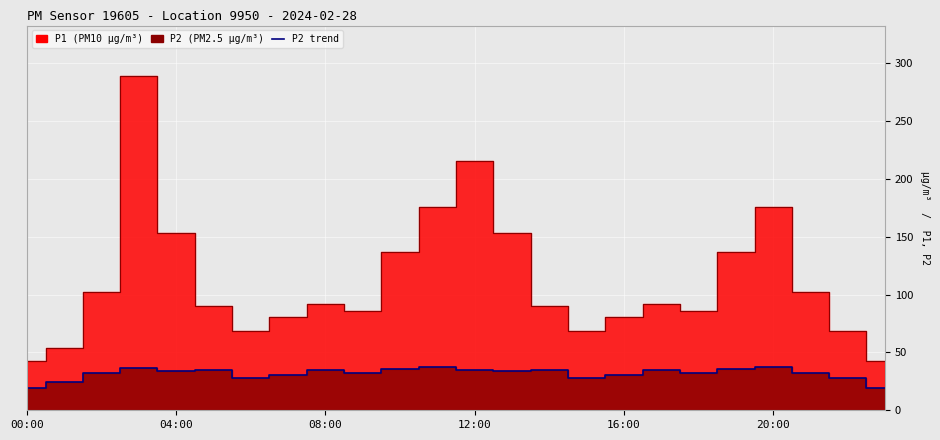

Between 17 and 10, which is larger?

10